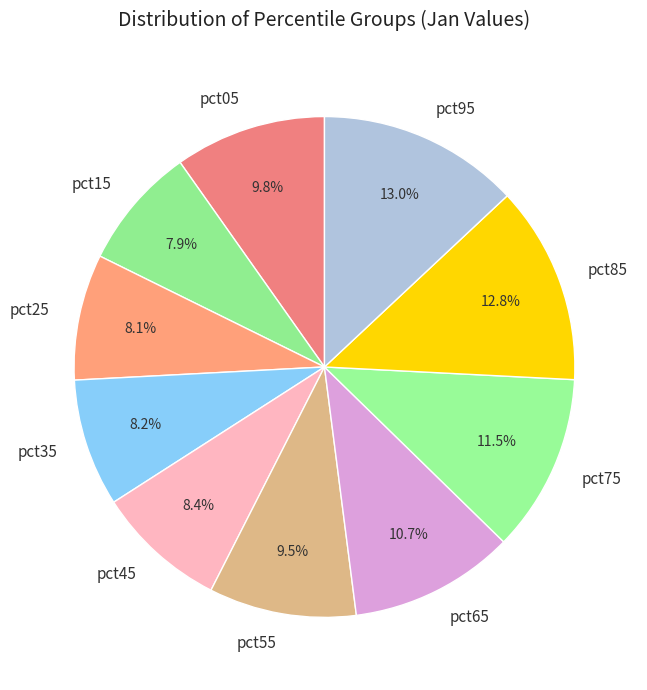

How many segments does this pie chart have?

10